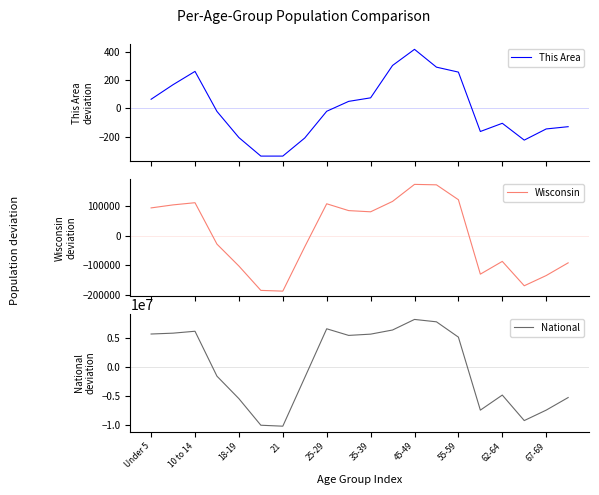

What is the lowest value of the Wisconsin series?

-187292.4